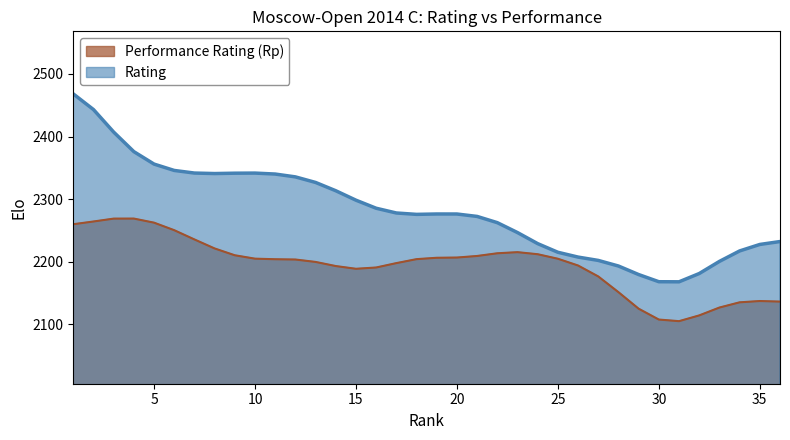

List the series in order of their overall mean, lowest first.

Performance Rating (Rp), Rating